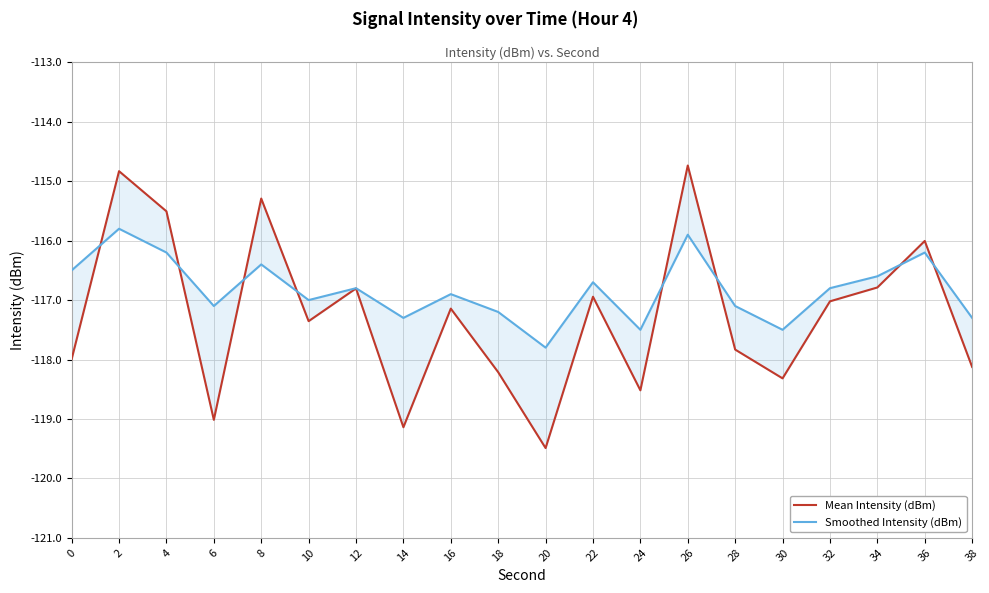

True or false: Smoothed Intensity (dBm) has a value of -117.0 at 10.

True